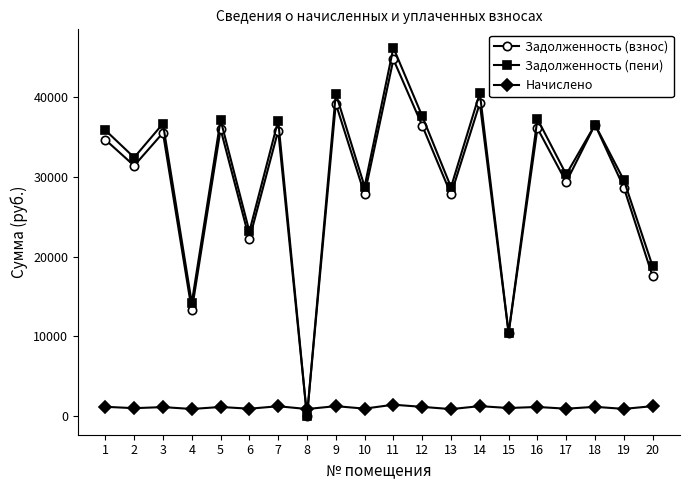

The Начислено series shows 1175.5 at 16. True or false?

True